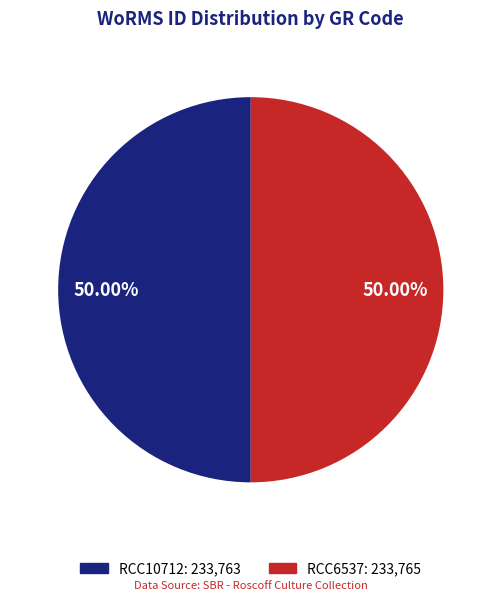

What is the ratio of the value at RCC6537 to the value at RCC10712?

1.0